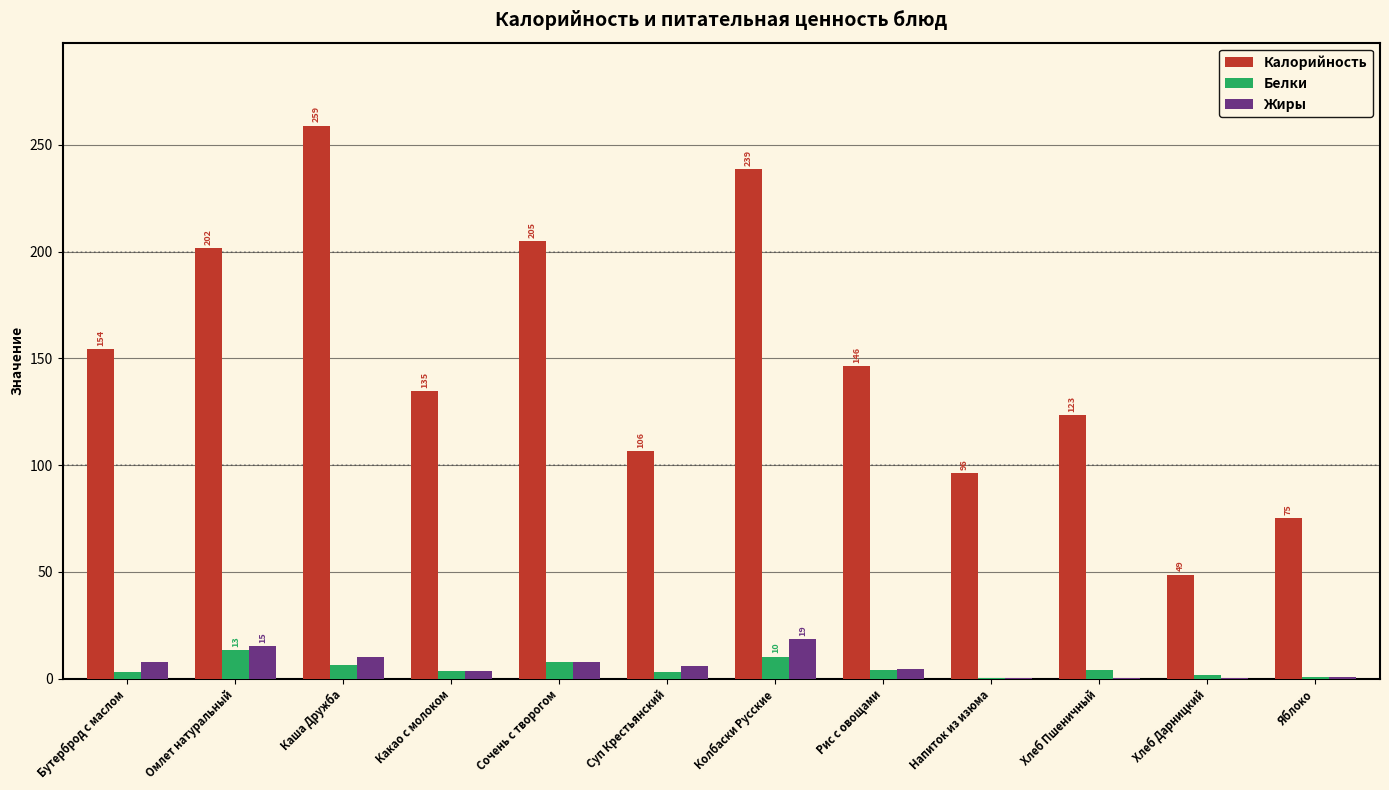

What is the average value of the Белки series?

4.8